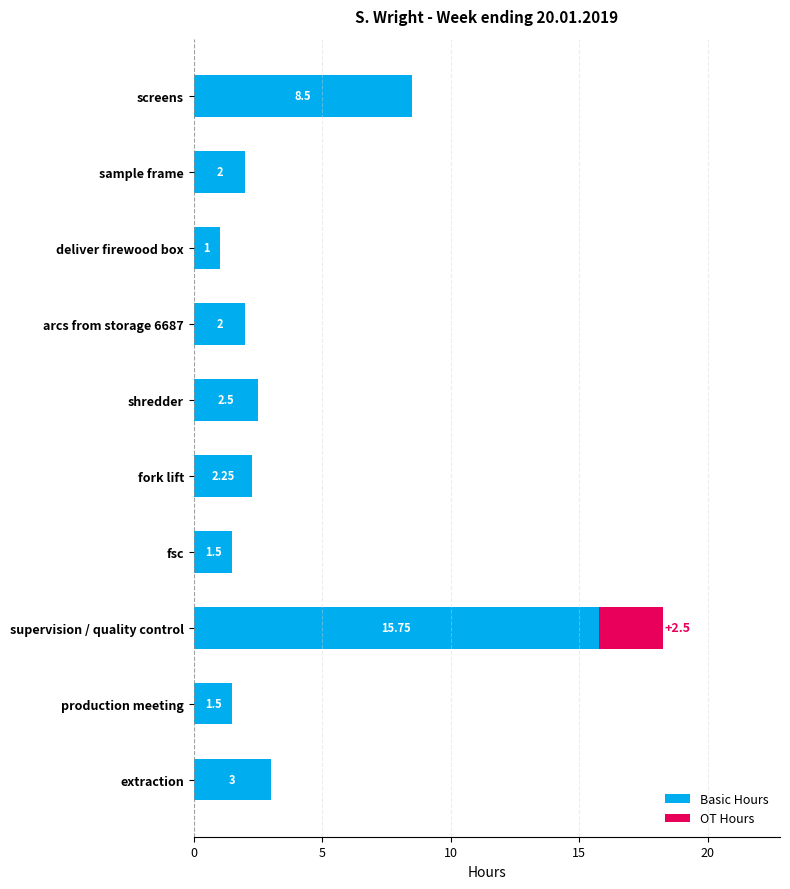

At which label is Basic Hours closest to 8?

screens